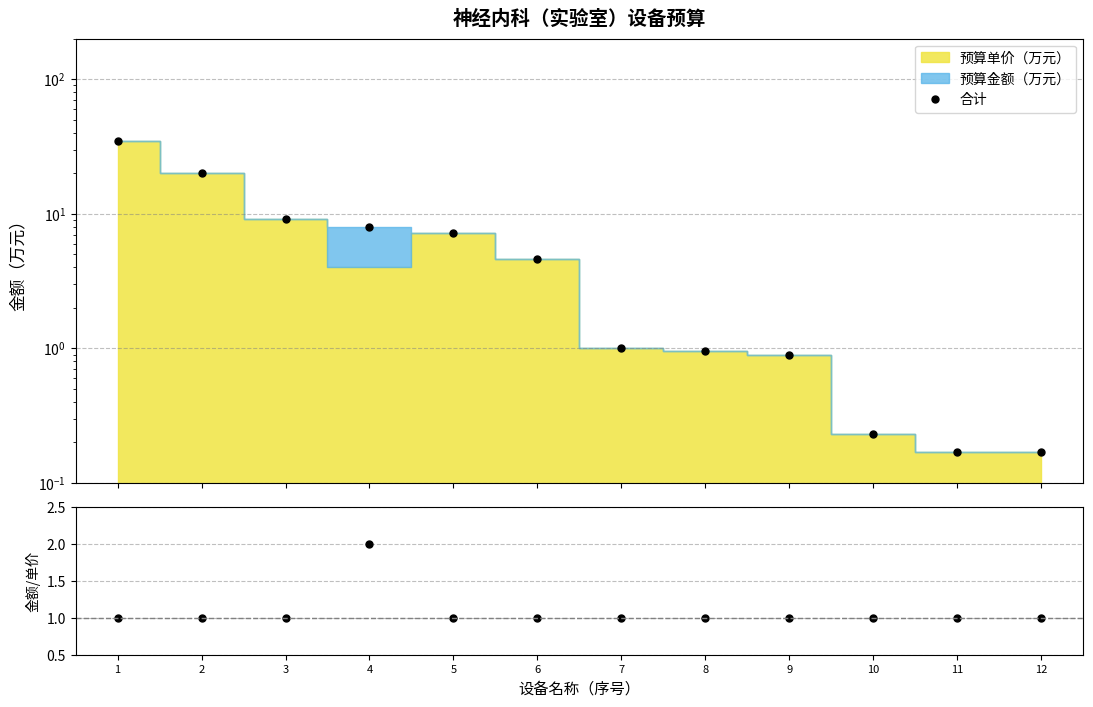

At which label does 合计 first exceed 4?

1